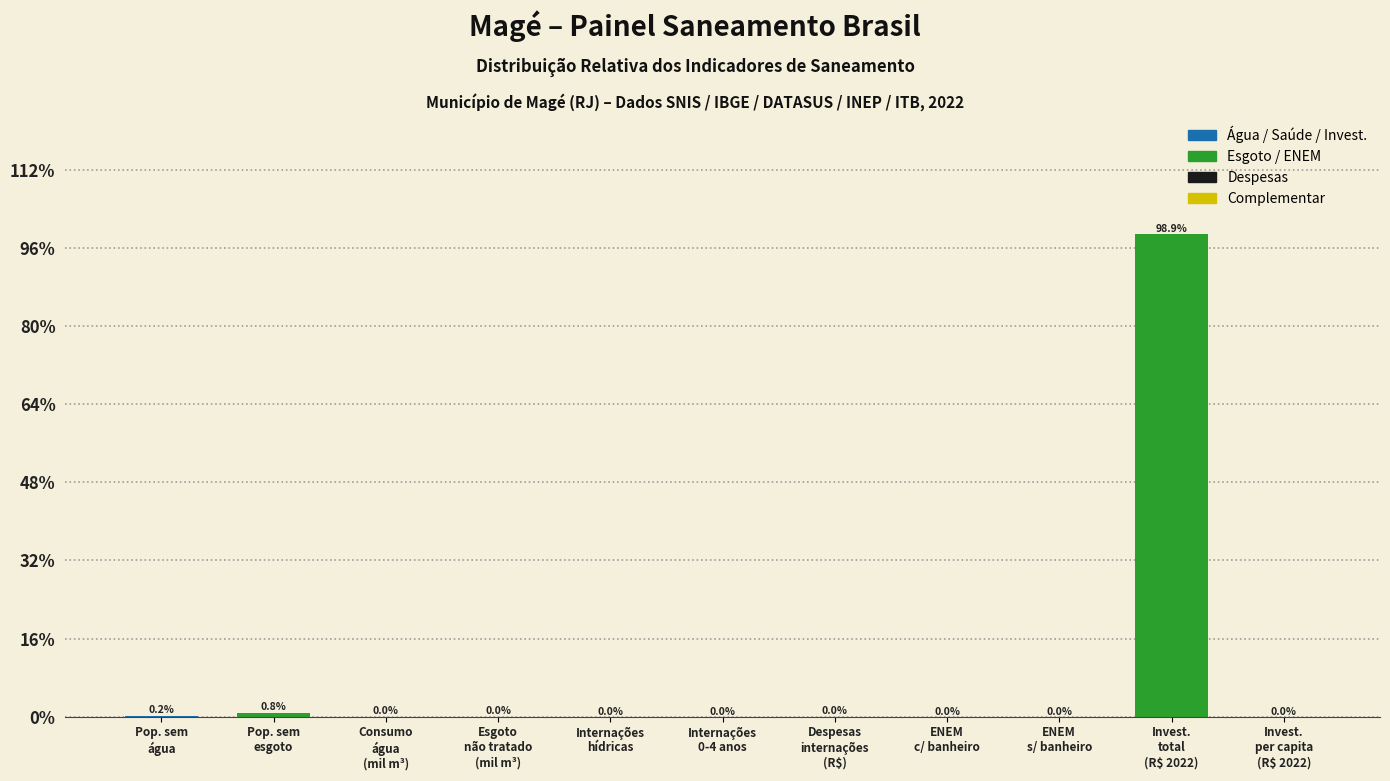

What is the greatest value displayed?

98.9